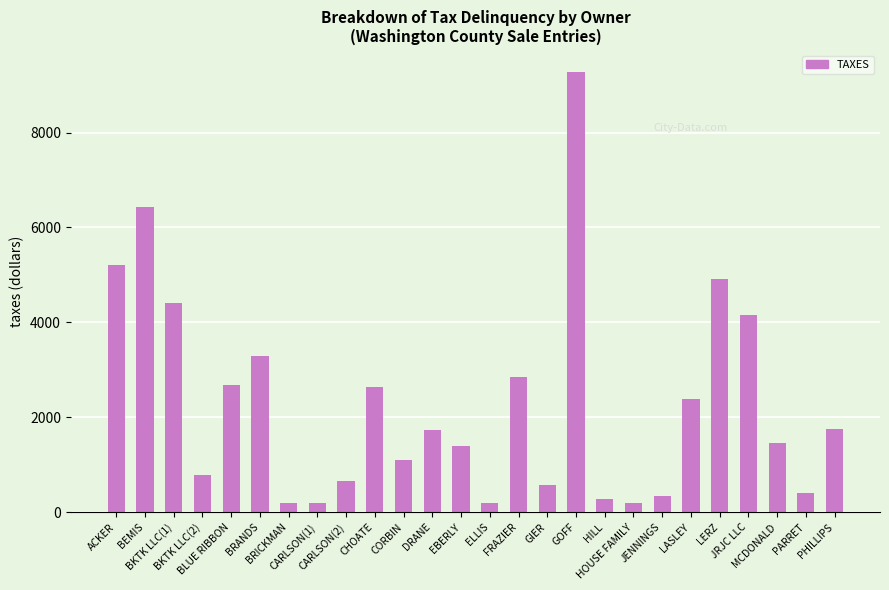

How many bars are there in total?

26